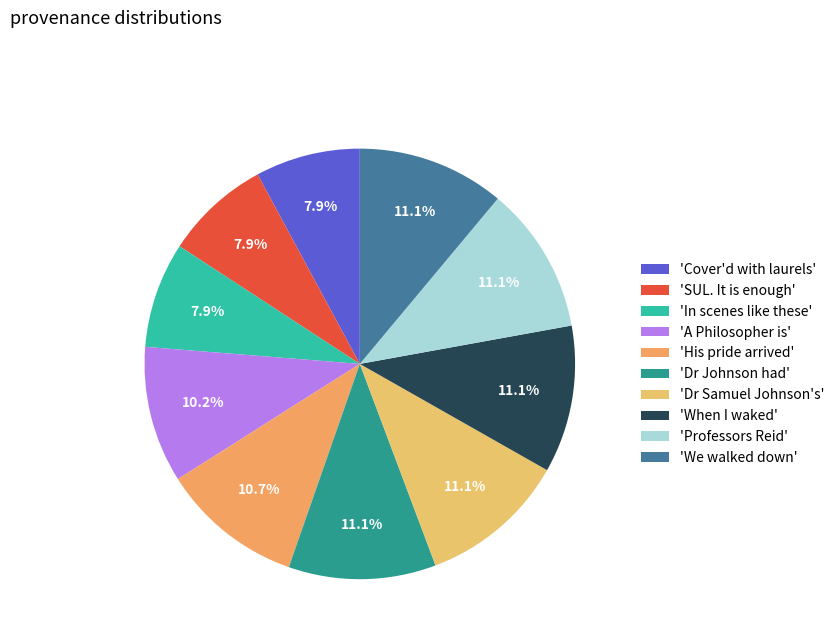

How many segments does this pie chart have?

10